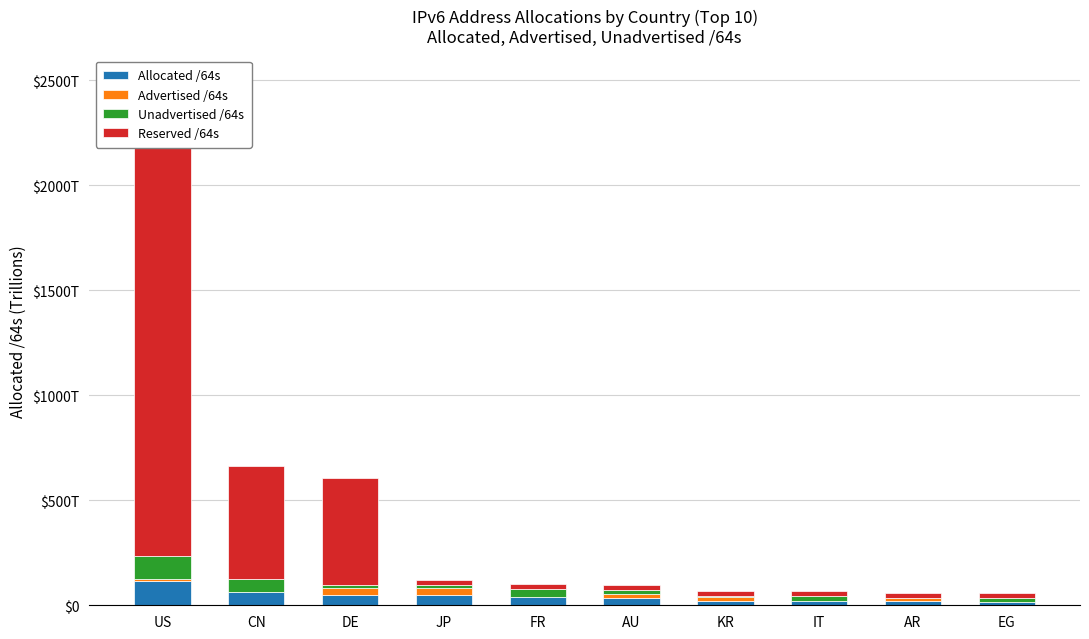

What is the maximum value for Unadvertised /64s?

111.1